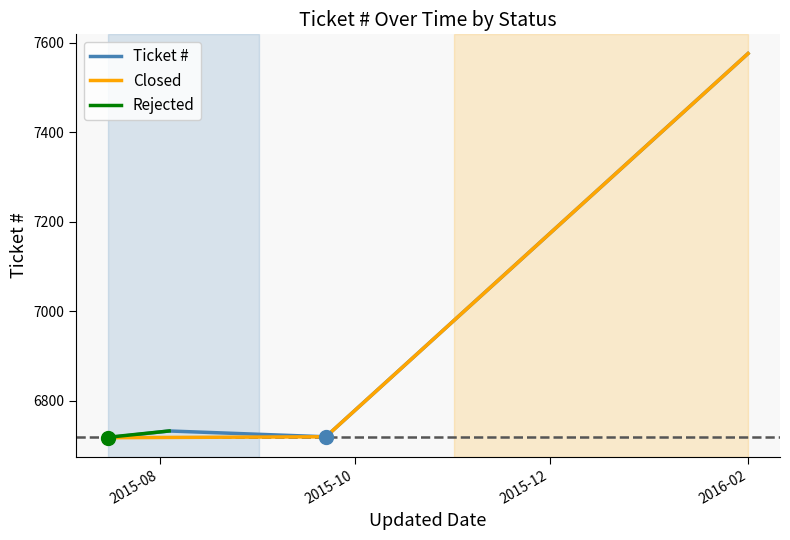

What is the sum of the values at 2016-02-01 and 2015-08-04?

14308